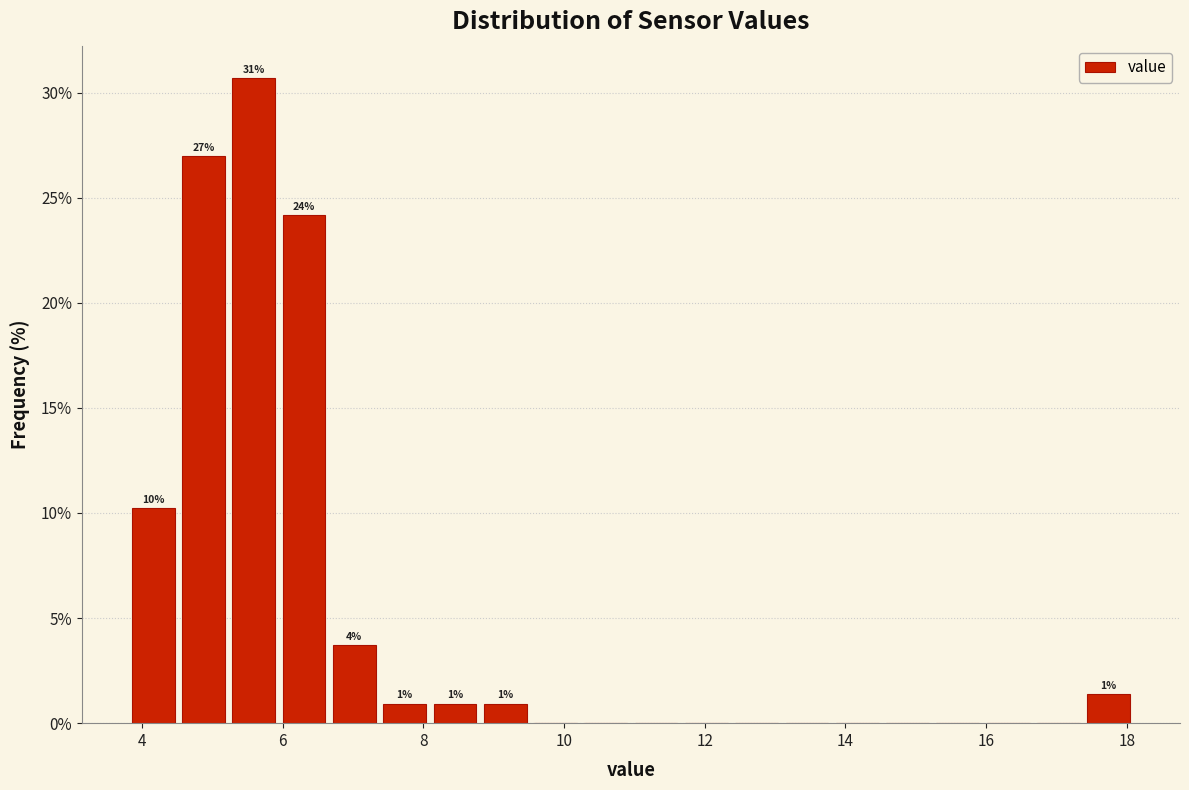

Read against the x-axis, roughly where is the centre of the tallest bar?

5.6